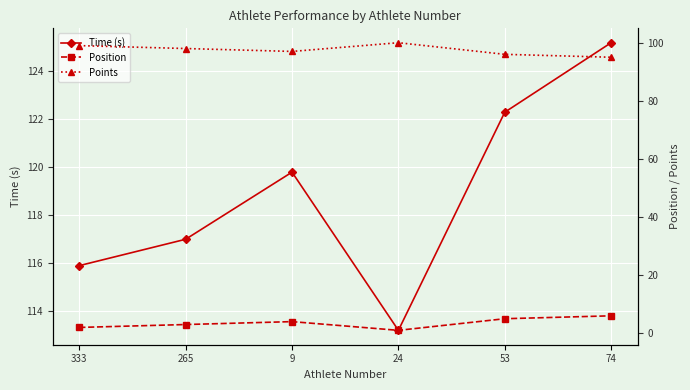

What is the value of the Position point at the 5th from the left?

5.0